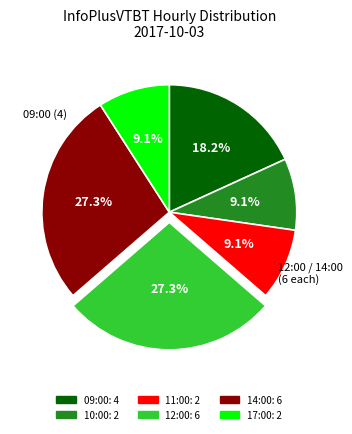

Count the number of slices in the pie.

6